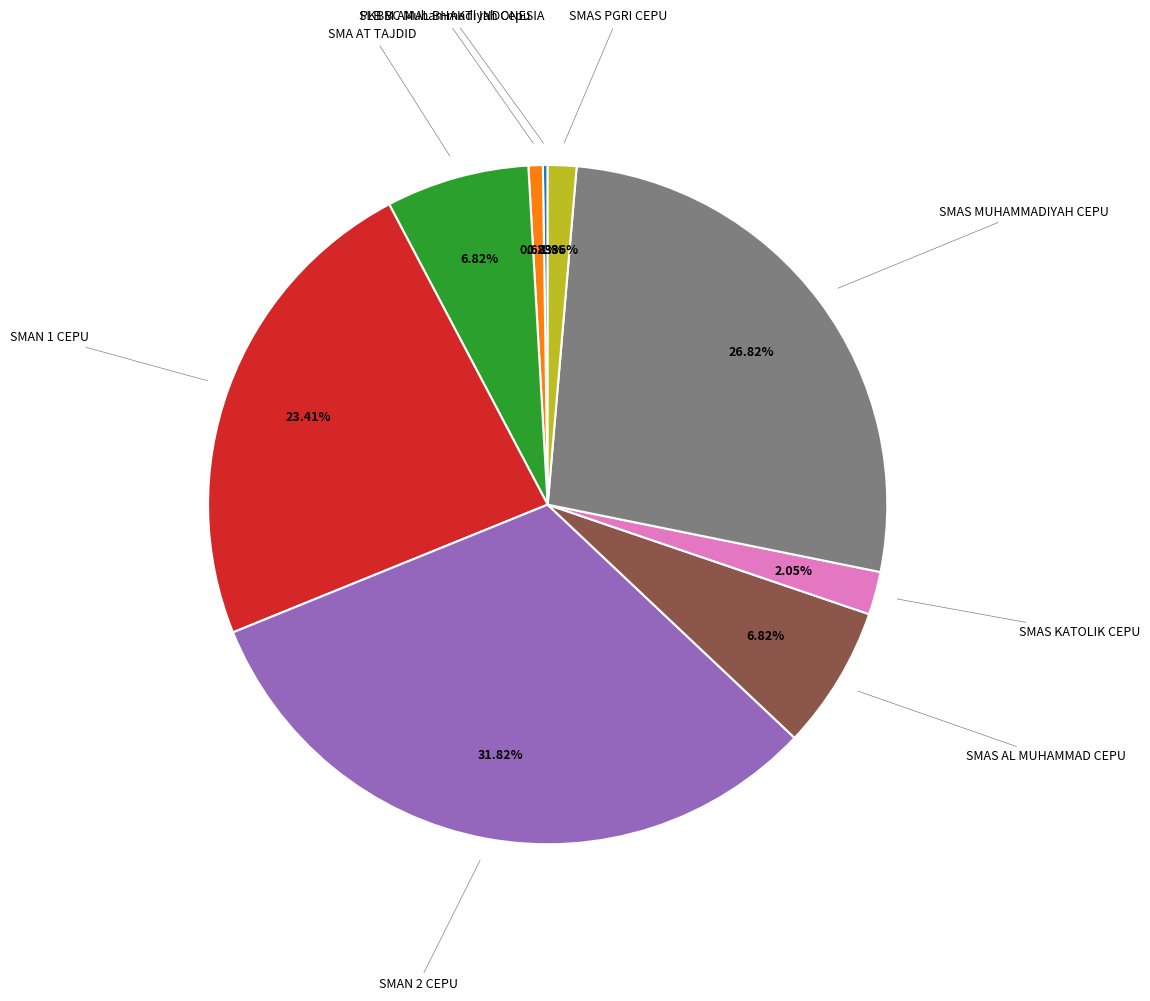

Does SMAS AL MUHAMMAD CEPU account for over 50% of the chart?

No